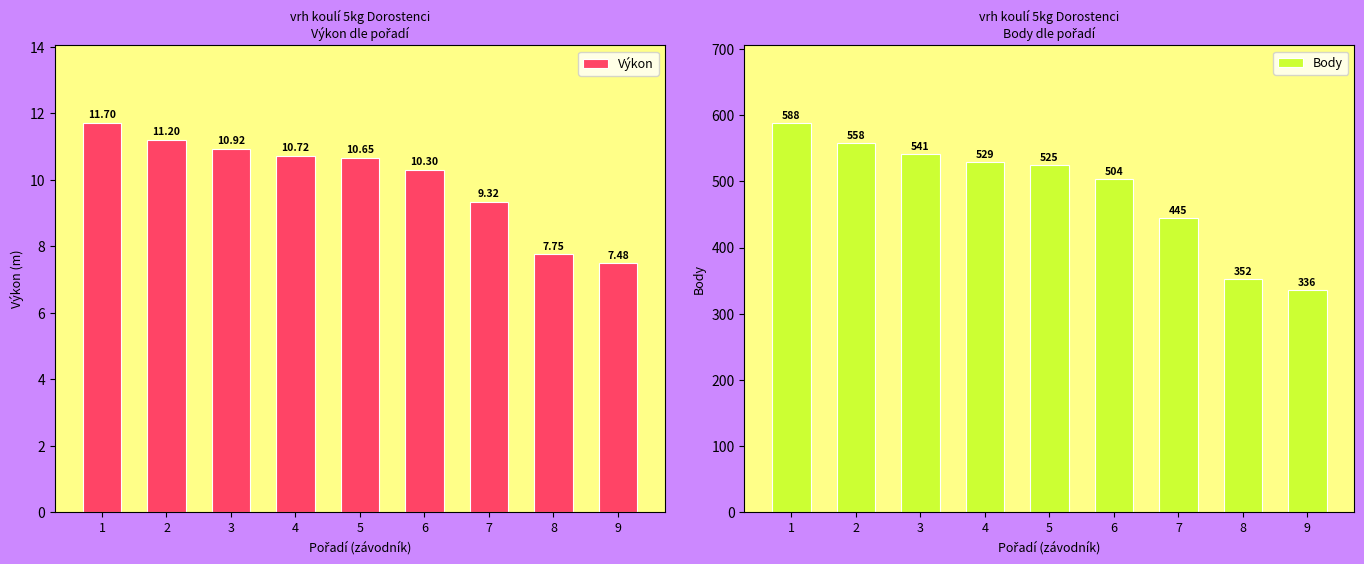

What is the sum of all Výkon values?

90.0